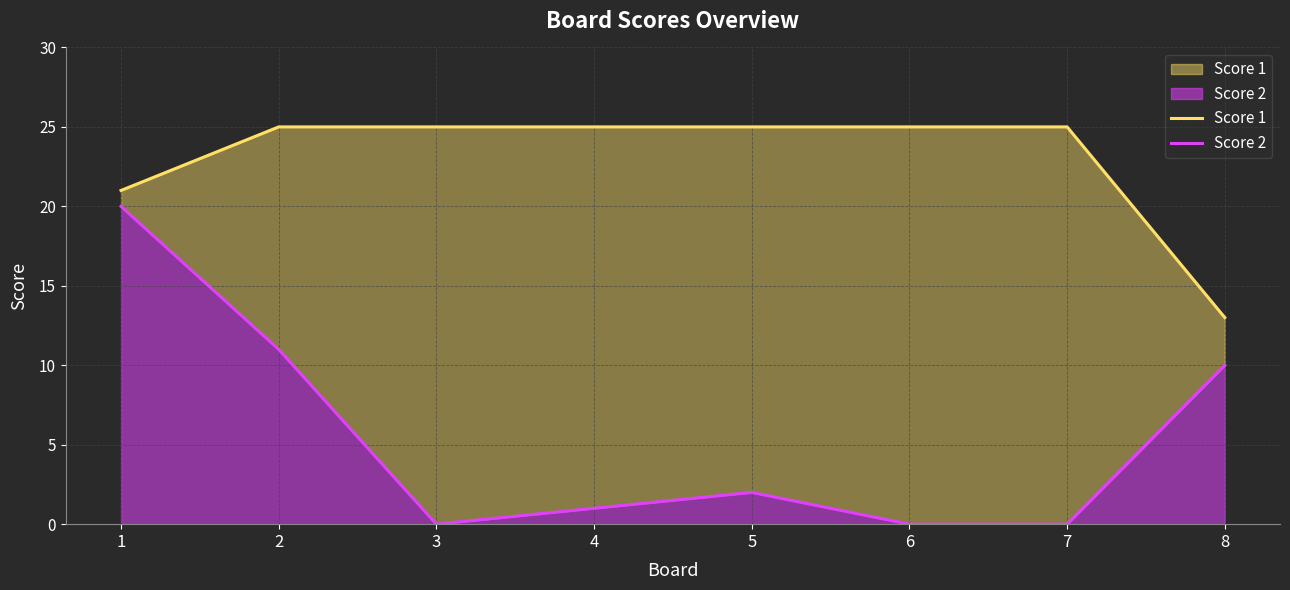

What is the value of the Score 1 point at the 2nd from the left?

25